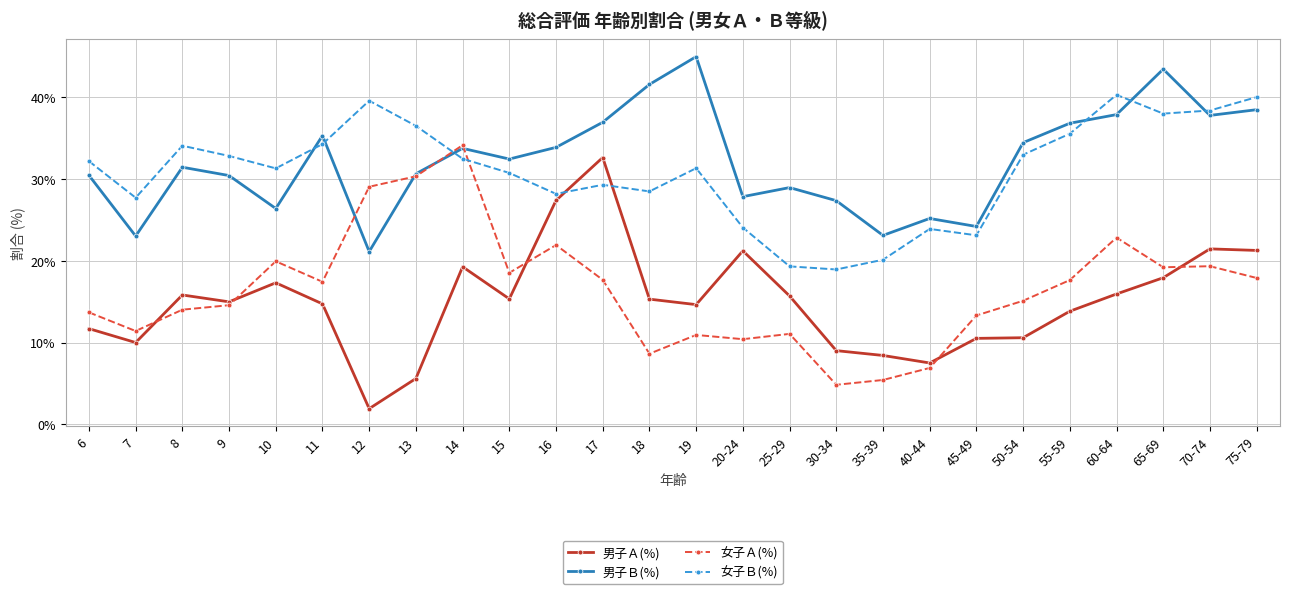

What position from the right is 17?

15